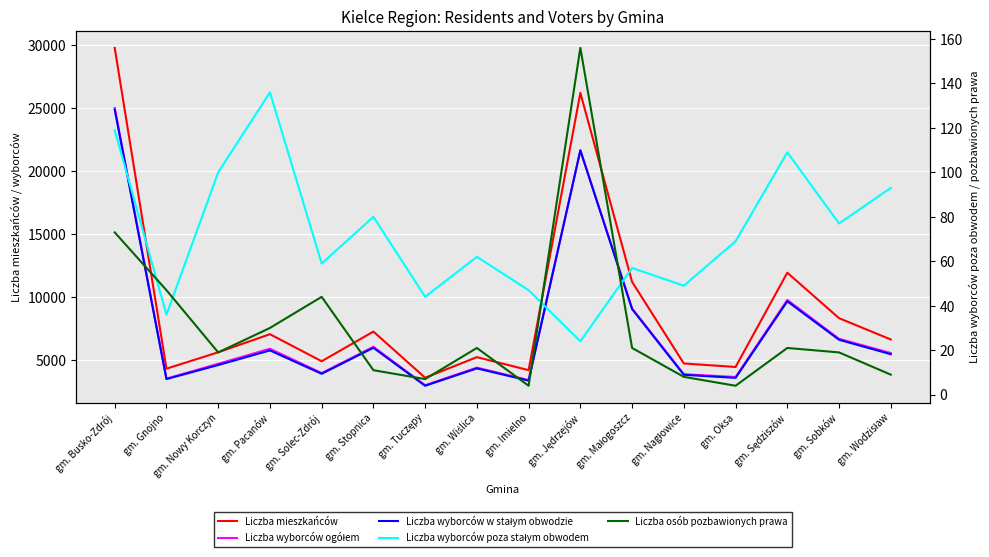

At which category does Liczba wyborców poza stałym obwodem reach its first local peak?

gm. Pacanów